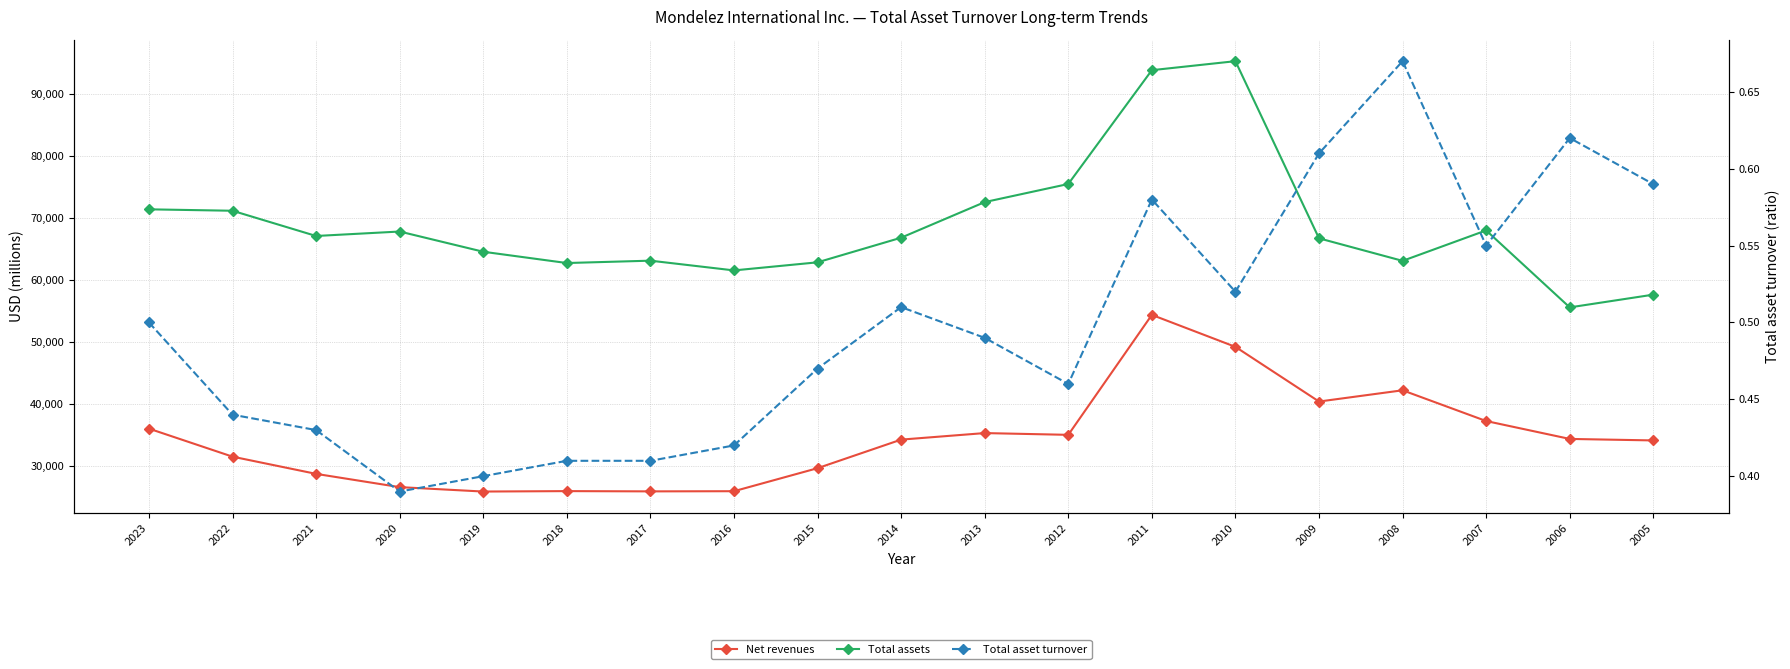

At 2023, list the series in order from largest to smallest.

Total assets, Net revenues, Total asset turnover